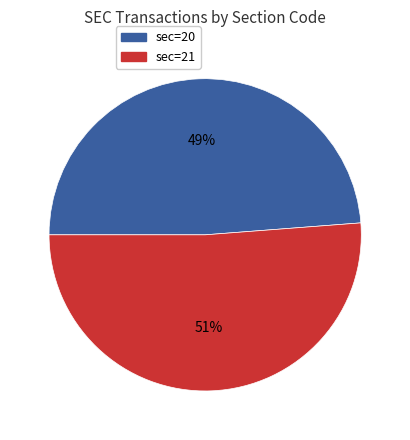

To the nearest percent, what is the average slice percentage?

50%